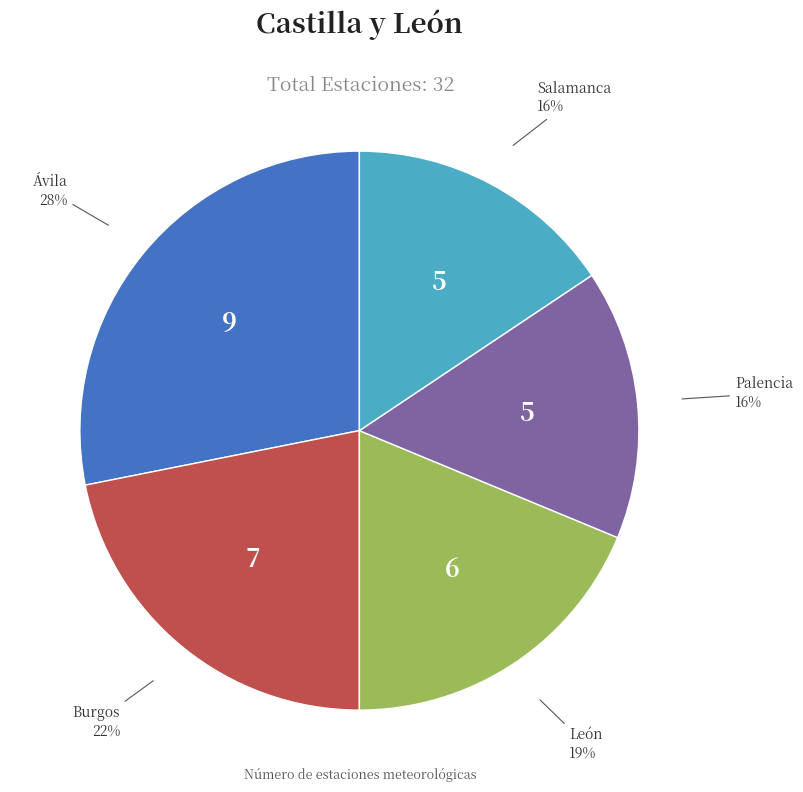

Is there a majority slice in this chart?

No